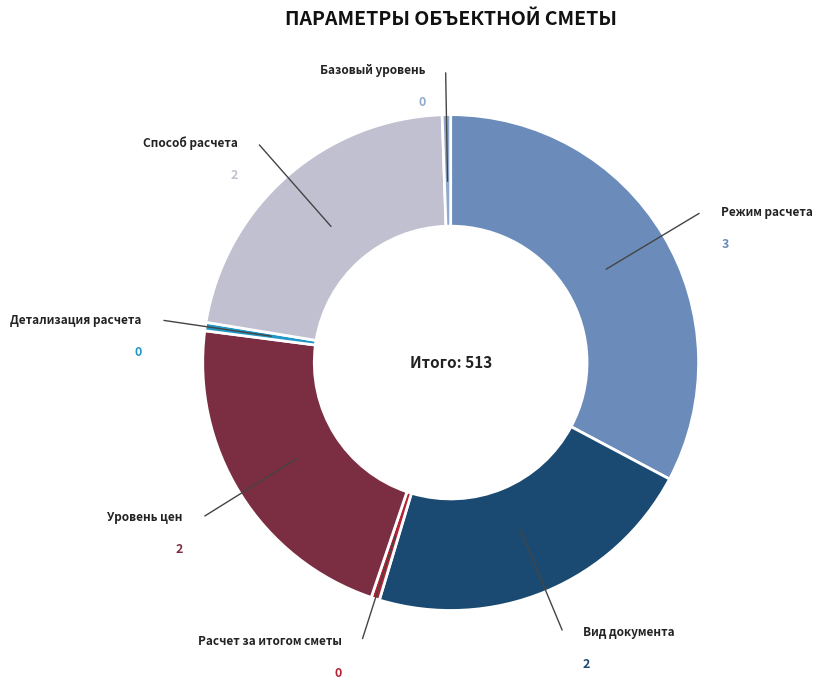

Is there a majority slice in this chart?

No